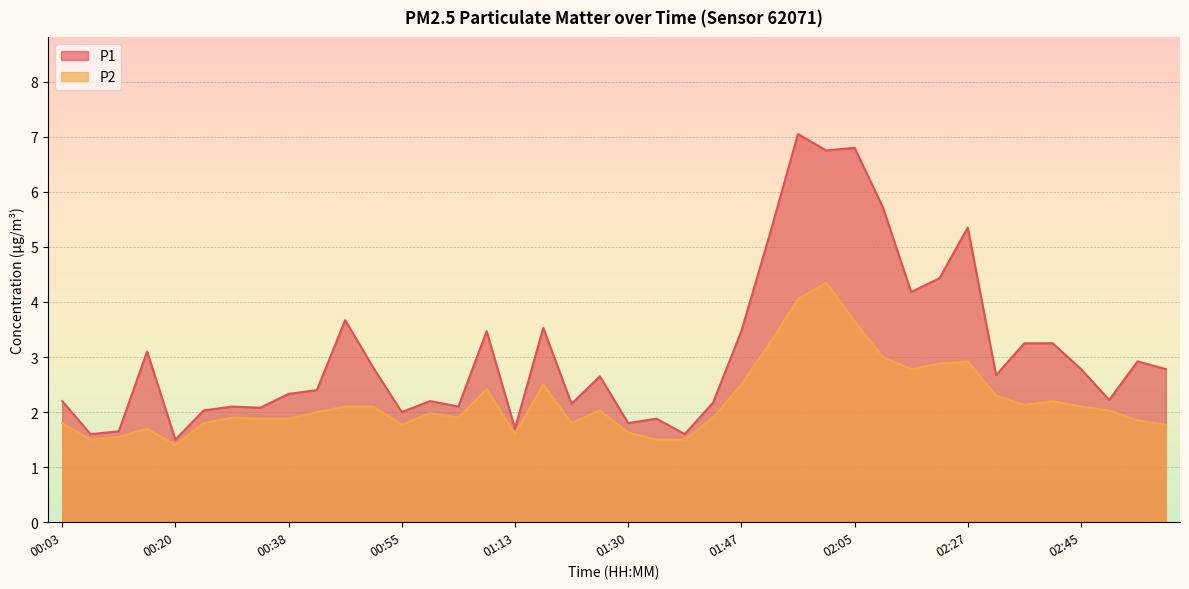

What is the sum of all P1 values?

123.5